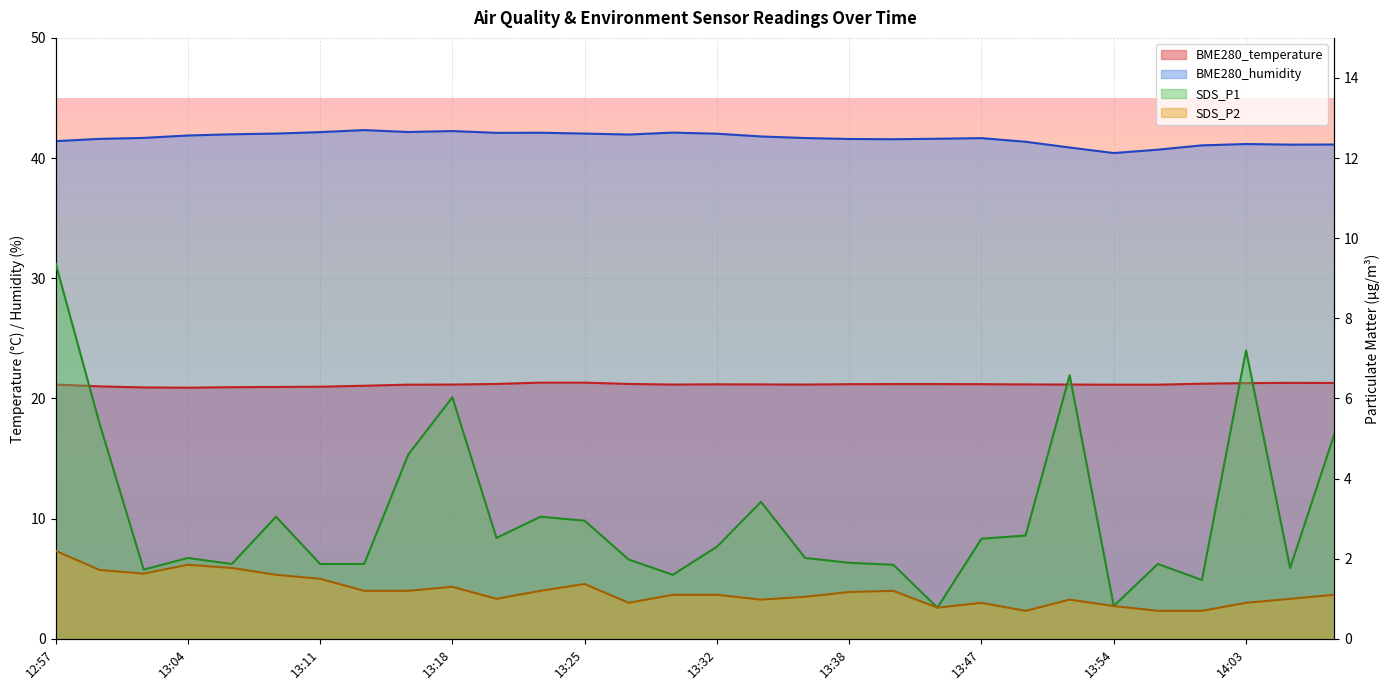

True or false: BME280_humidity and SDS_P2 cross at least once.

False